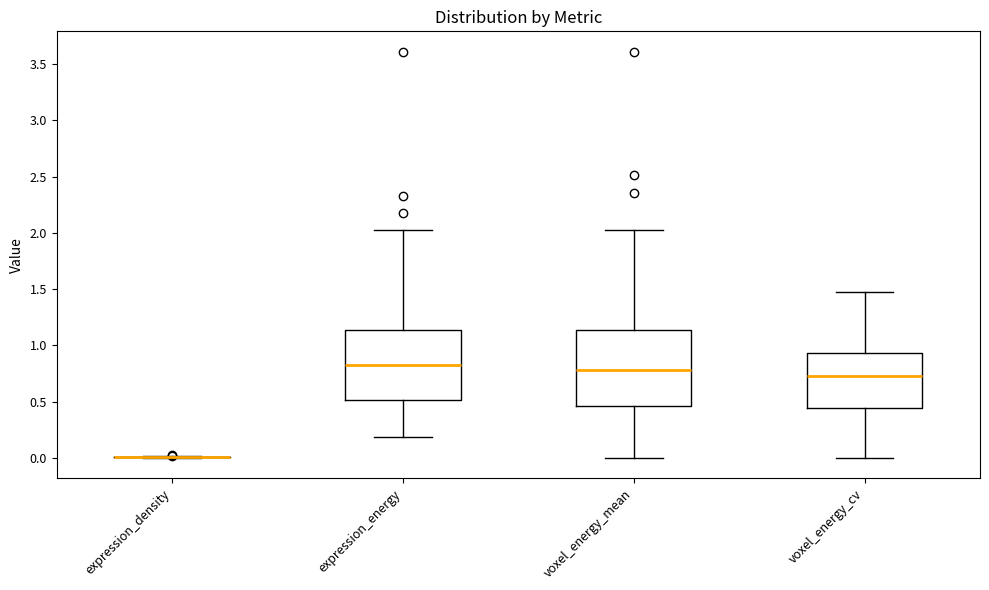

Reading left to right, read every box against the y-axis: the position of its median line, the range the box covers, and the ends of its whiskers. The values are not printed on the chart, so give them approximately, as read against the axis.

expression_density: box collapsed to a line at 0.00, whiskers 0.00 to 0.00
expression_energy: median 0.85, box 0.50 to 1.15, whiskers 0.20 to 2.00
voxel_energy_mean: median 0.80, box 0.45 to 1.15, whiskers 0.00 to 2.00
voxel_energy_cv: median 0.75, box 0.45 to 0.95, whiskers 0.00 to 1.50